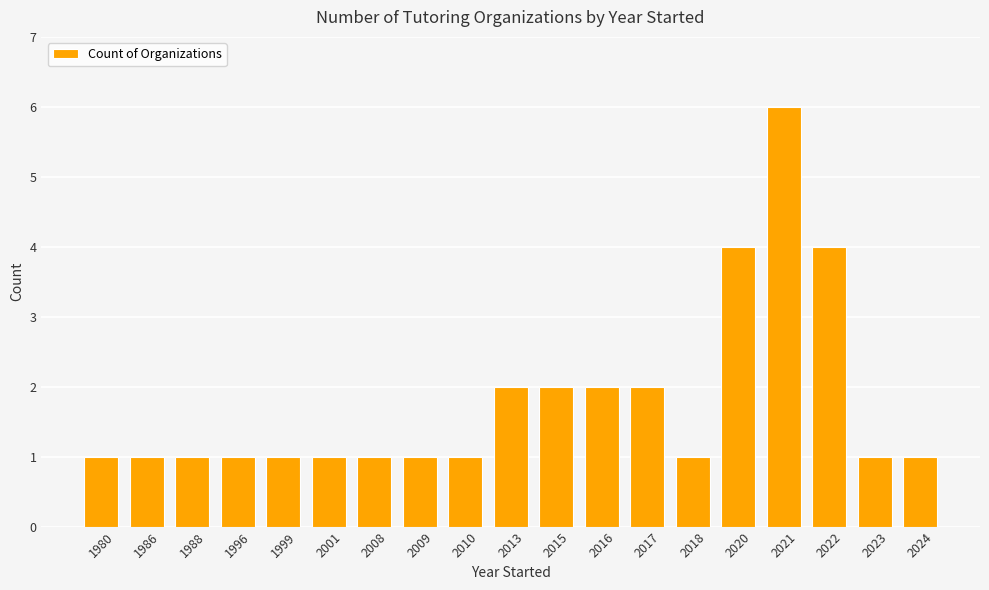

Is it true that the value at 2015 is 0?

False